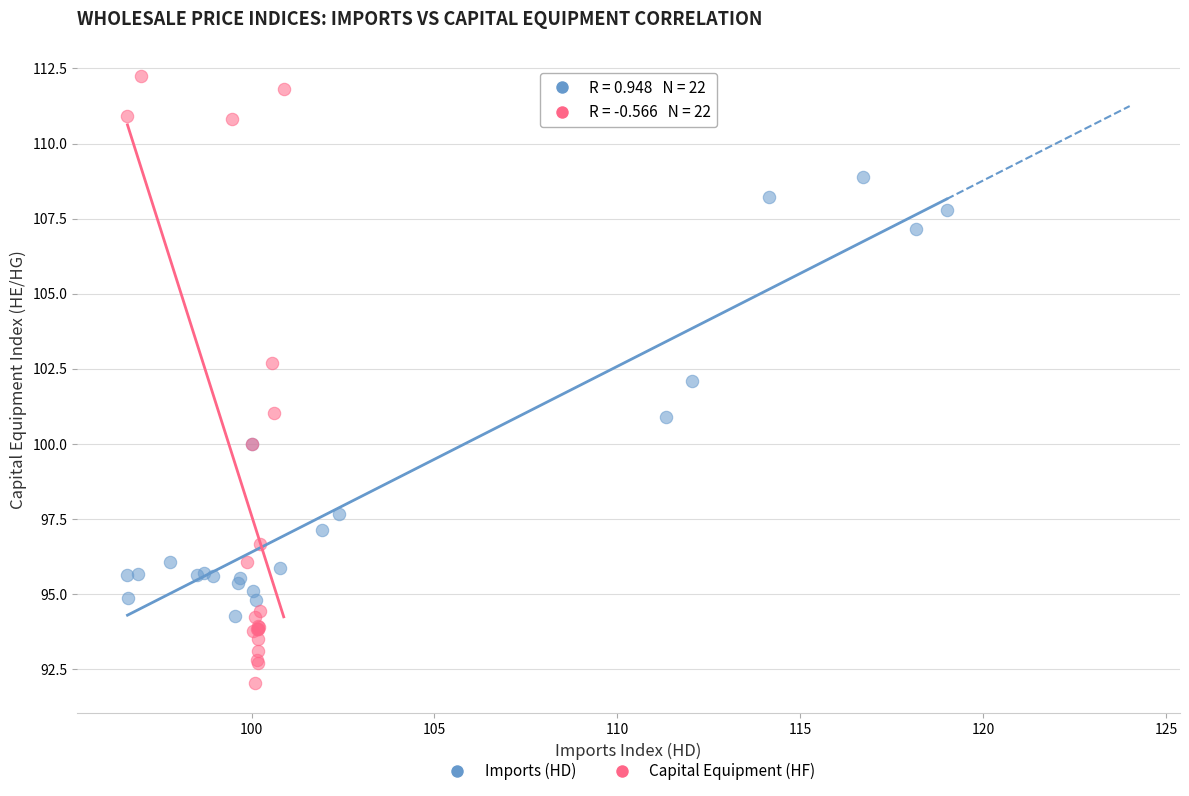

Which series reaches the maximum Y coordinate?

Capital Equipment (HF)